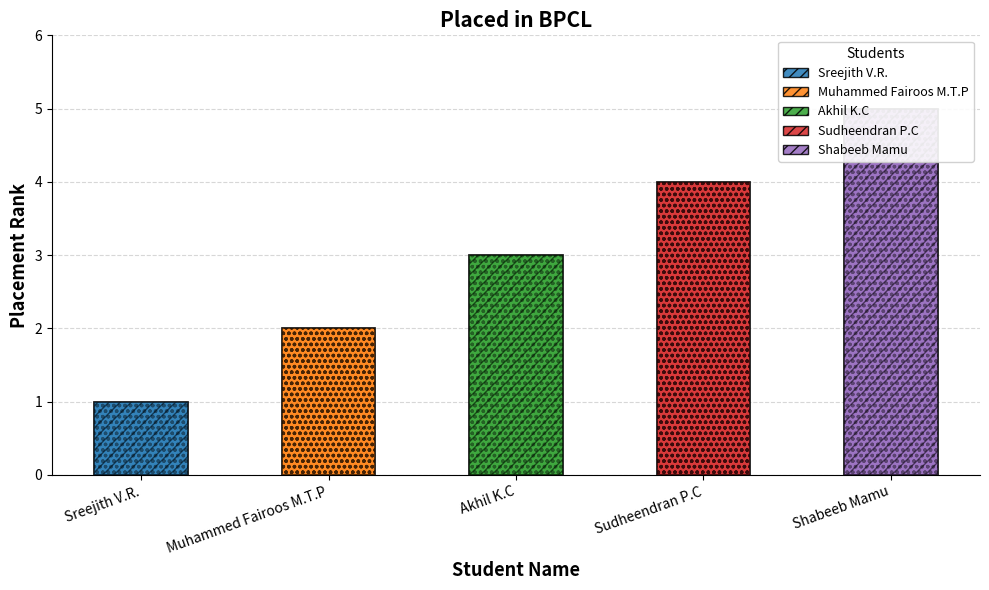

Reading left to right, transcribe all the data shown in this chart.

Sreejith V.R.=1	Muhammed Fairoos M.T.P=2	Akhil K.C=3	Sudheendran P.C=4	Shabeeb Mamu=5